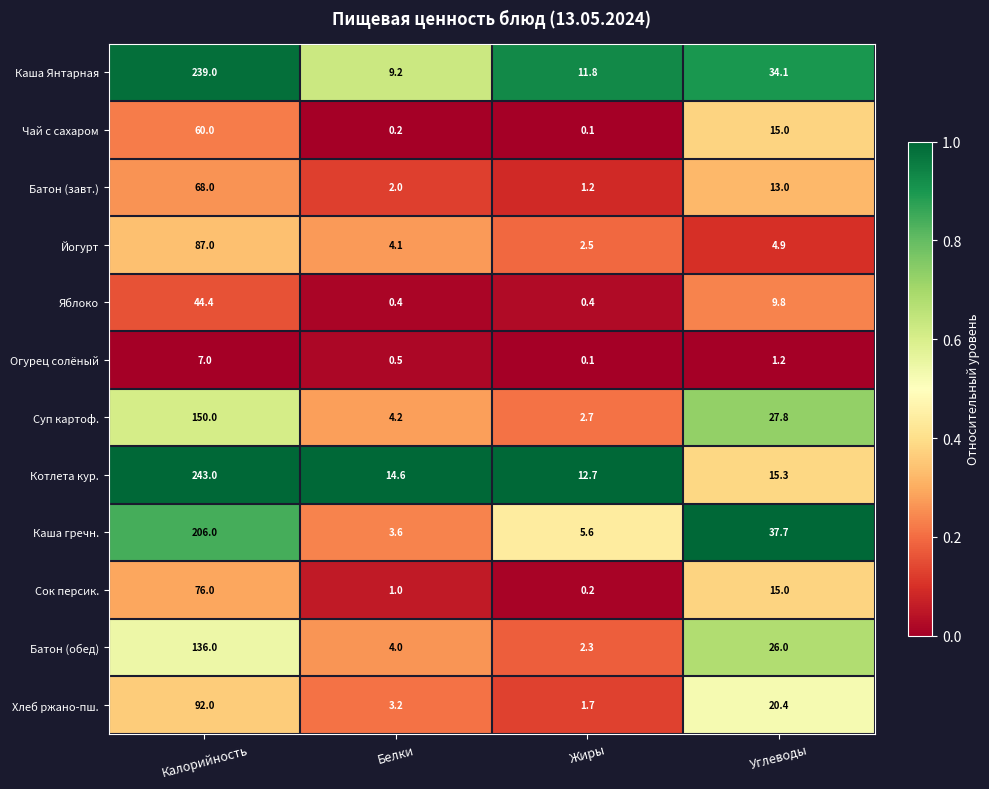

The value of Батон (завт.) at Жиры is 0.6. True or false?

False